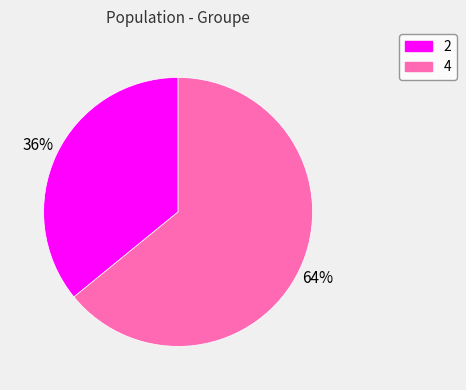

Is the sum of 4 and 2 greater than half?

Yes